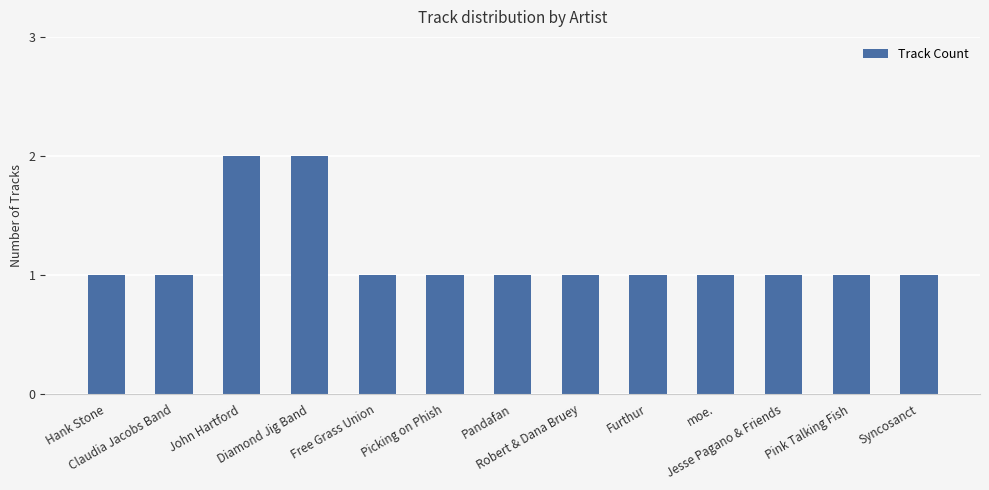

How many distinct data groups are displayed?

1